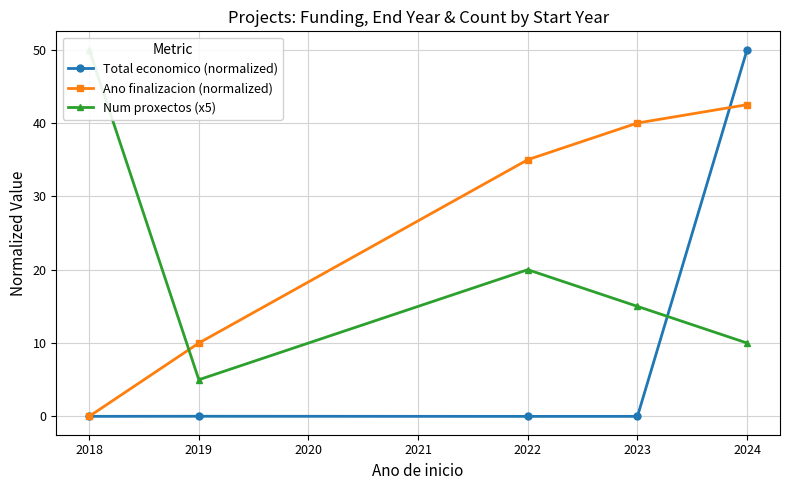

Is this an area chart (filled region under the line)?

No